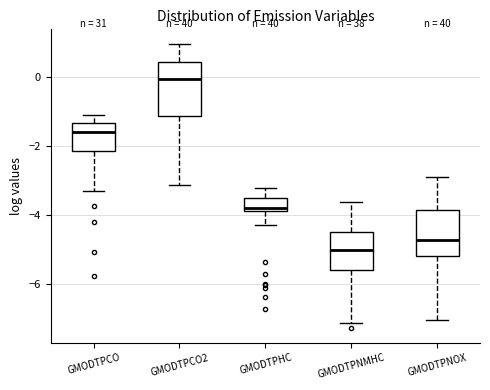

Which box's median line is the lowest?

GMODTPNMHC